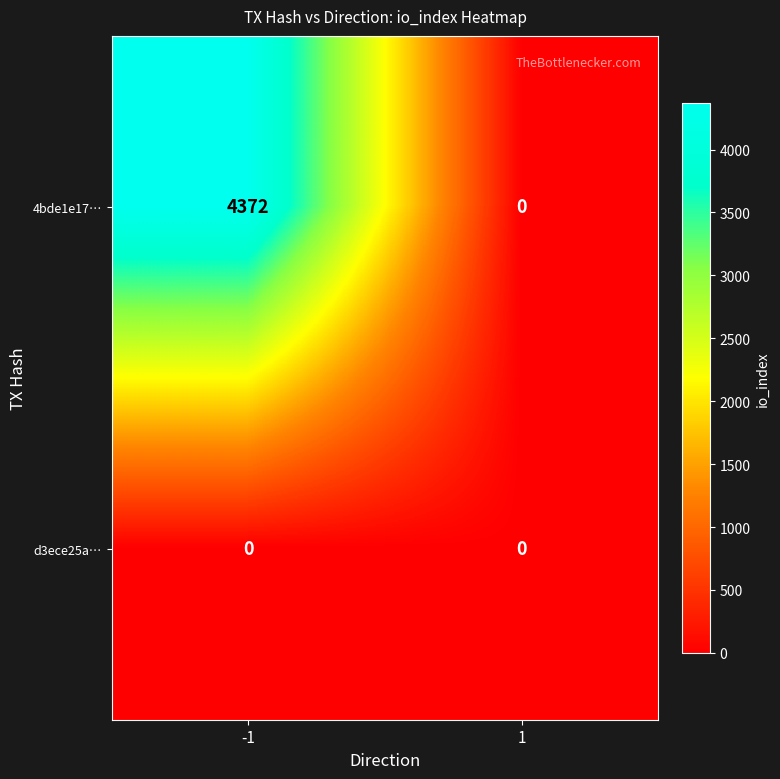

At -1, list the series in order from largest to smallest.

4bde1e17…, d3ece25a…